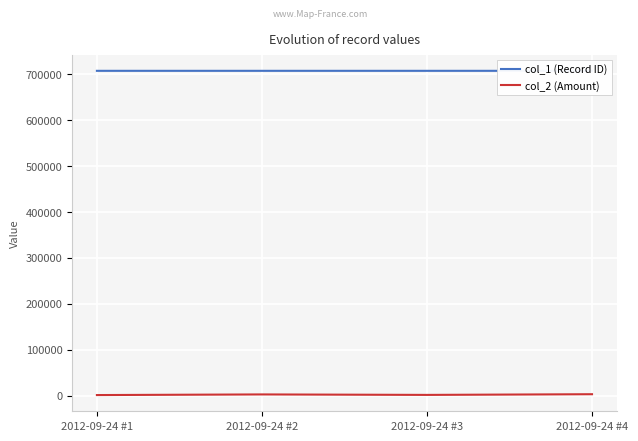

True or false: col_1 (Record ID) and col_2 (Amount) intersect in this chart.

False